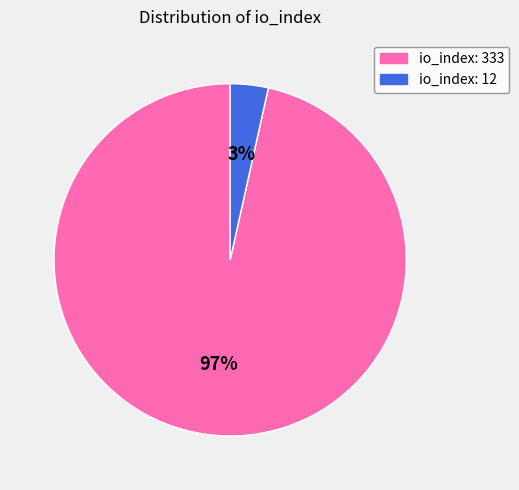

Count the number of slices in the pie.

2